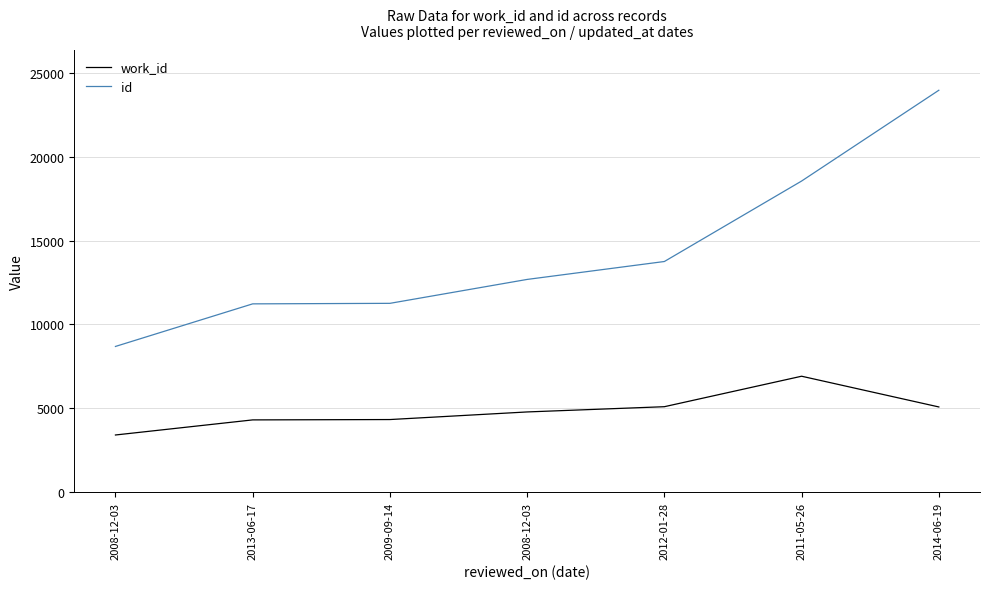

Is this an area chart (filled region under the line)?

No